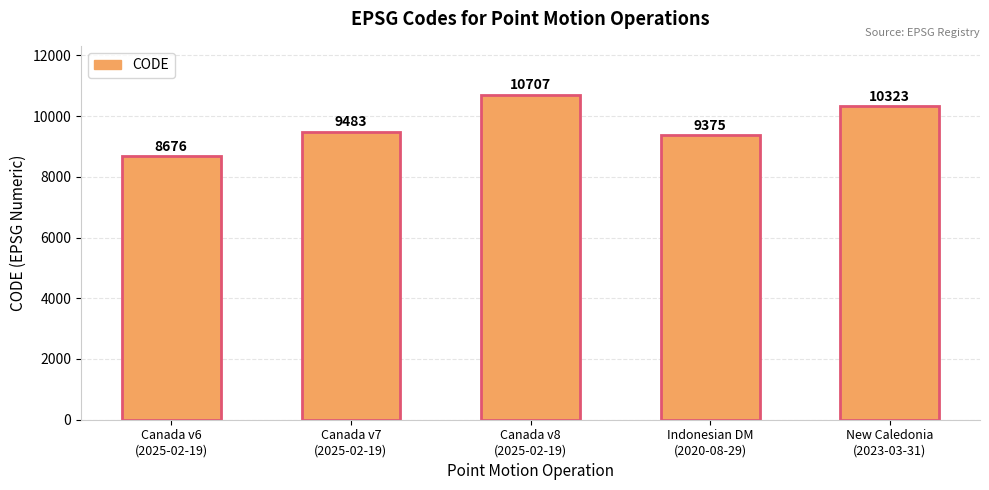

How many data points does each series have?

5